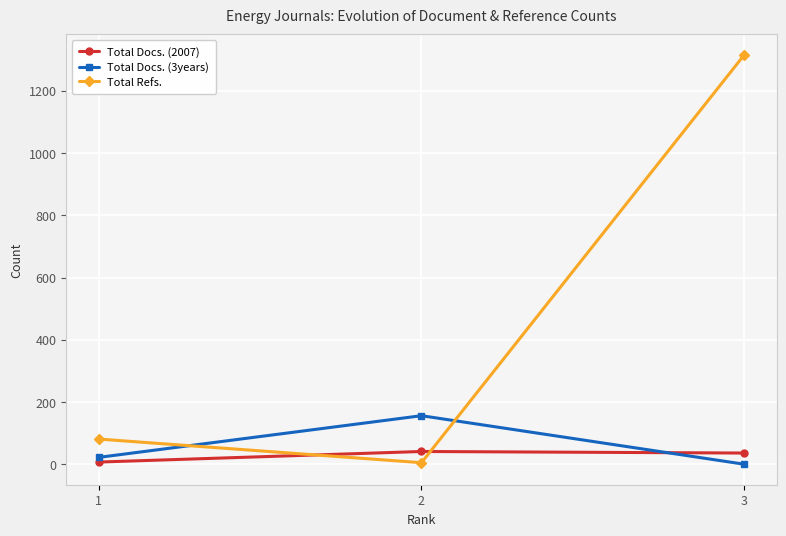

What is the spread (max minus min) of values at 1?

74